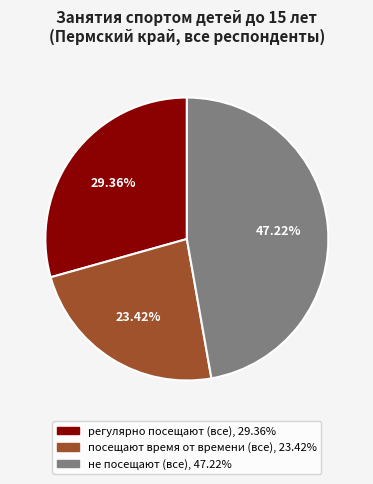

Does не посещают (все) represent more than half of the total?

No